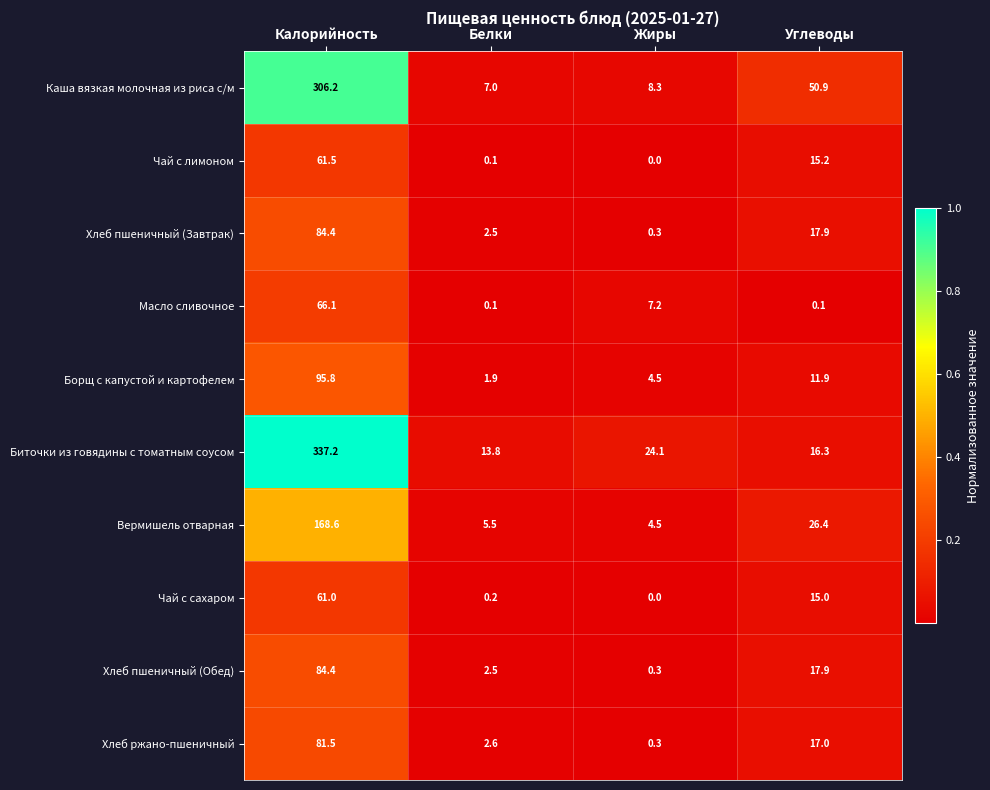

What is the sum of the Хлеб пшеничный (Завтрак) values at Калорийность and Углеводы?

102.3